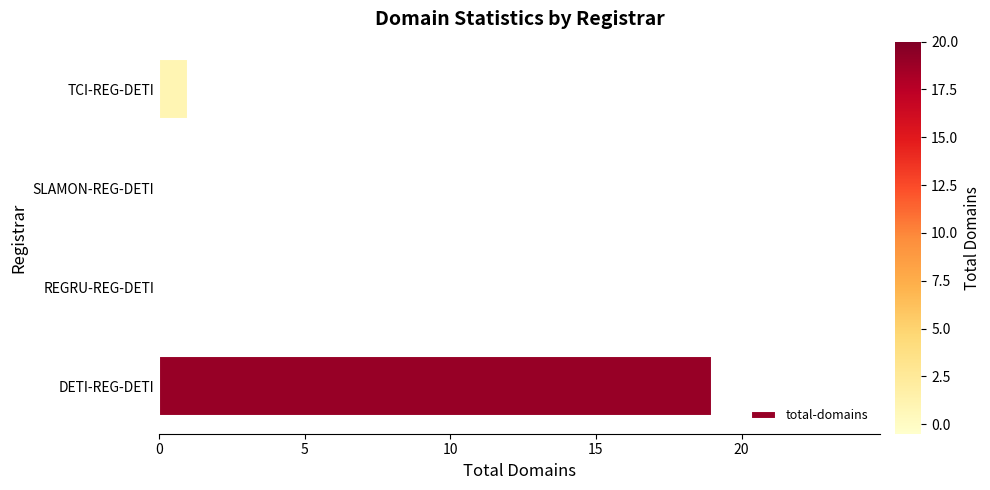

Reading bottom to top, what are all the values shown in this chart?

DETI-REG-DETI=19	REGRU-REG-DETI=0	SLAMON-REG-DETI=0	TCI-REG-DETI=1